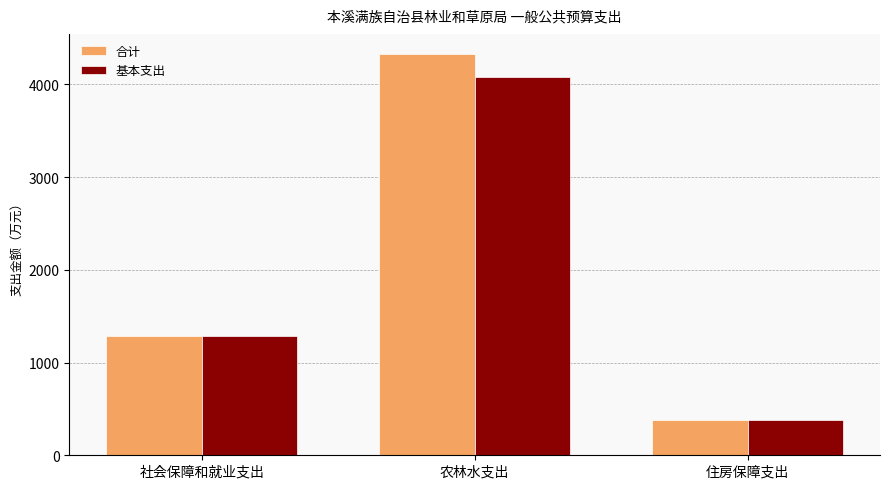

What is the approximate value of 基本支出 at 社会保障和就业支出?

1283.1